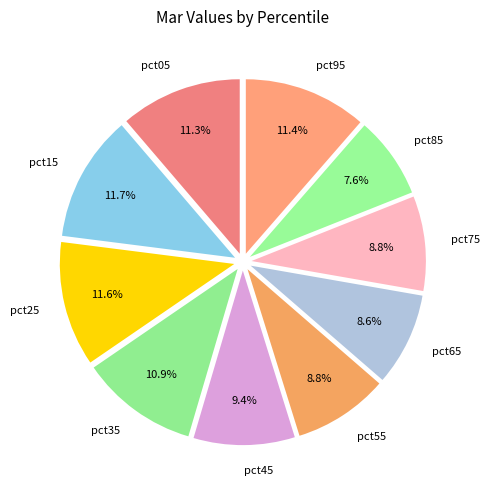

The pct25 slice represents 22% of the pie. True or false?

False